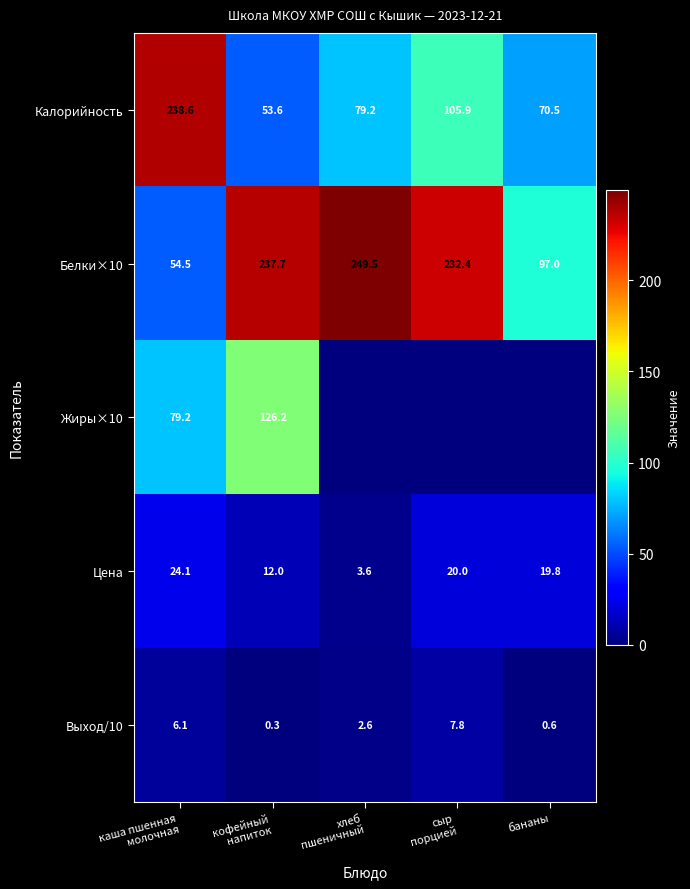

Which category has the highest value across all series?

хлеб
пшеничный